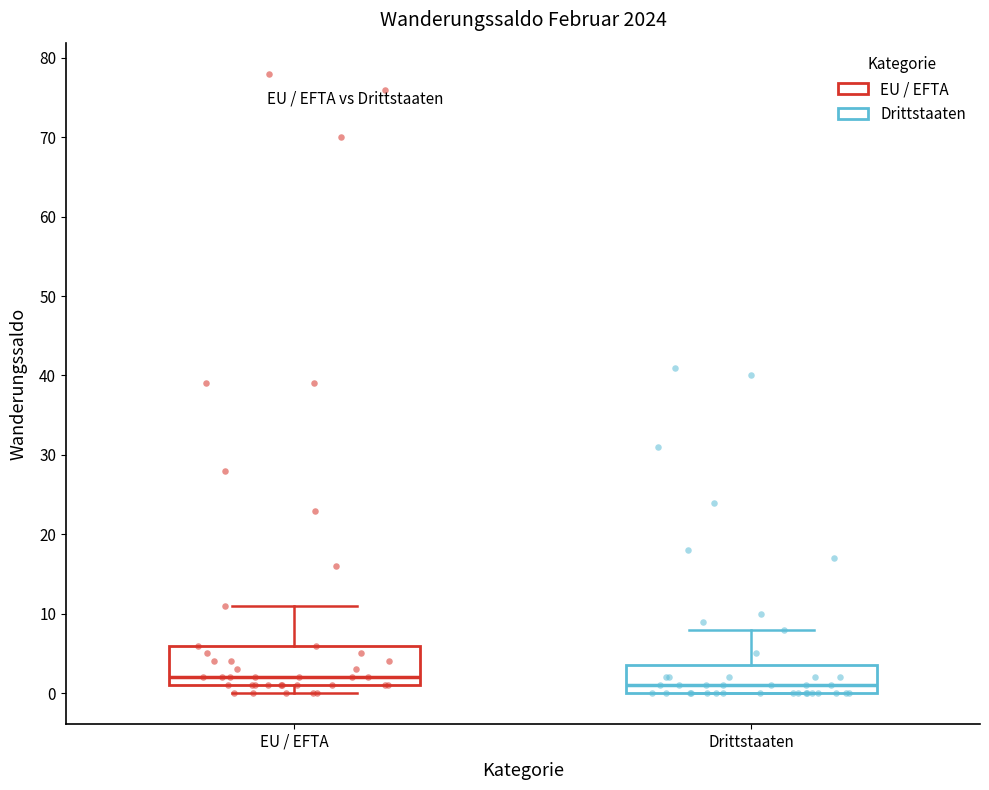

Where does the upper whisker of the box for Drittstaaten end on the y-axis? The values are not printed on the chart, so give them approximately, as read against the axis.

8